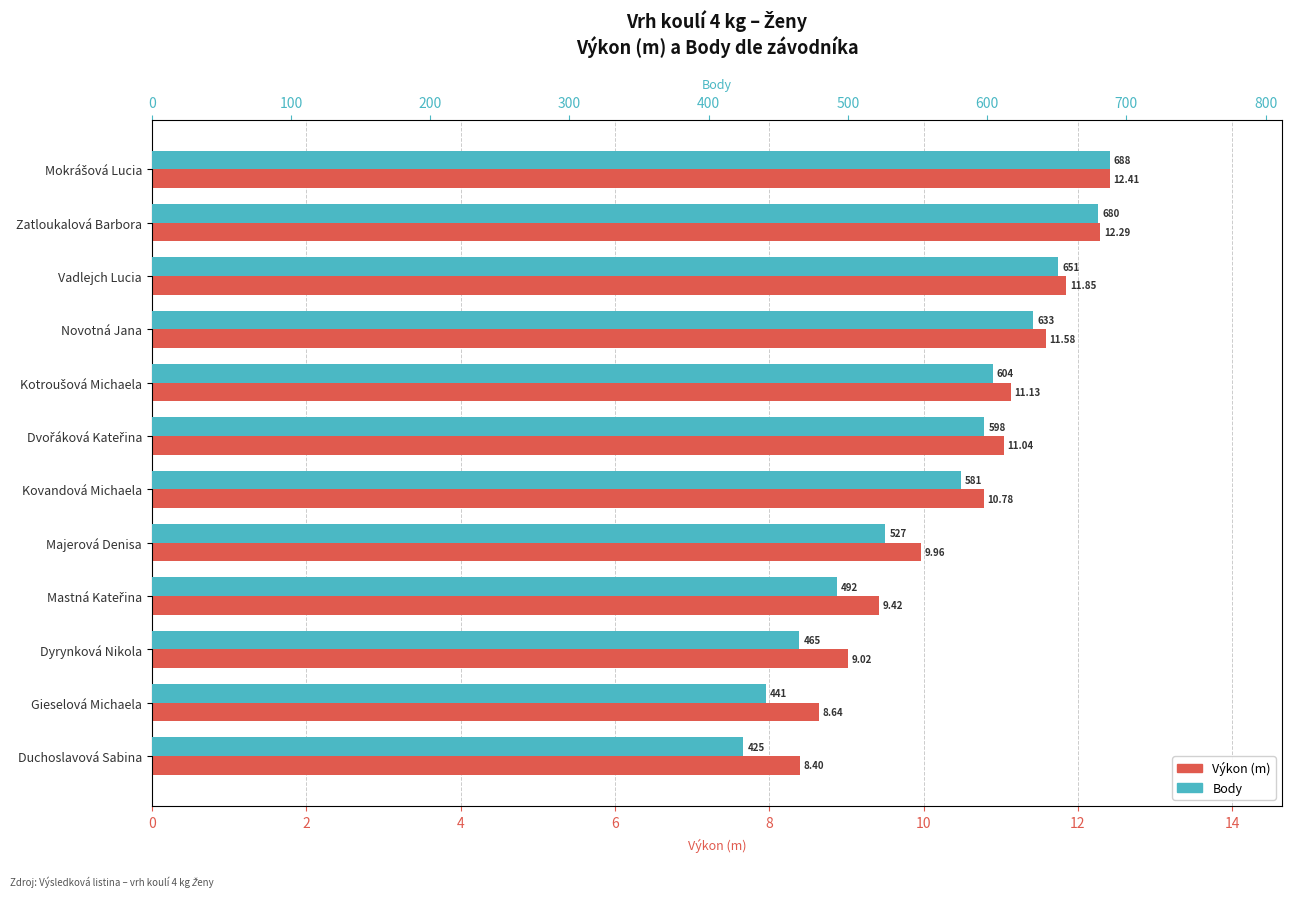

What is the difference between the Výkon (m) values at Dyrynková Nikola and Dvořáková Kateřina?

2.0